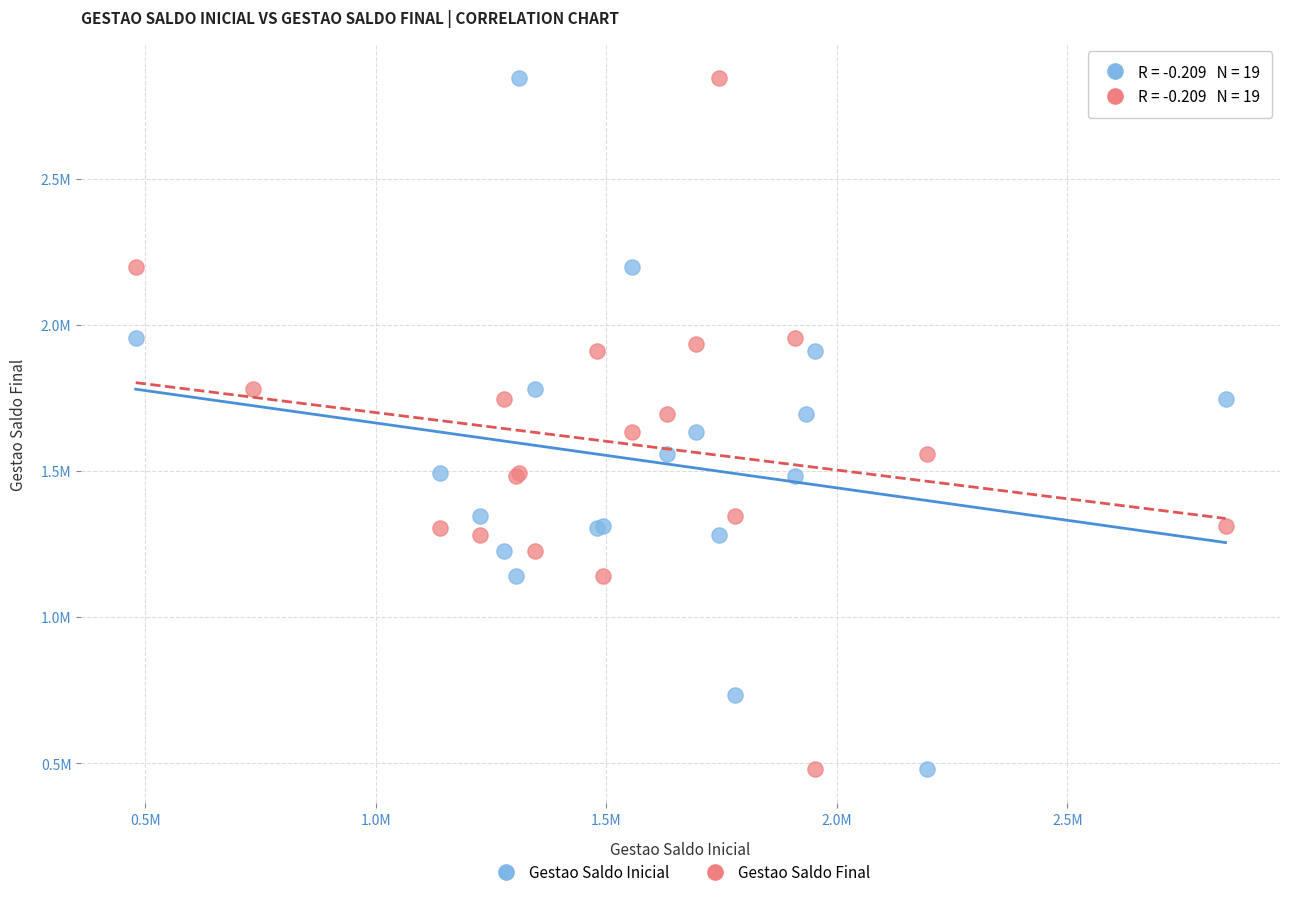

What are all the series names shown in the legend?

Gestao Saldo Inicial, Gestao Saldo Final